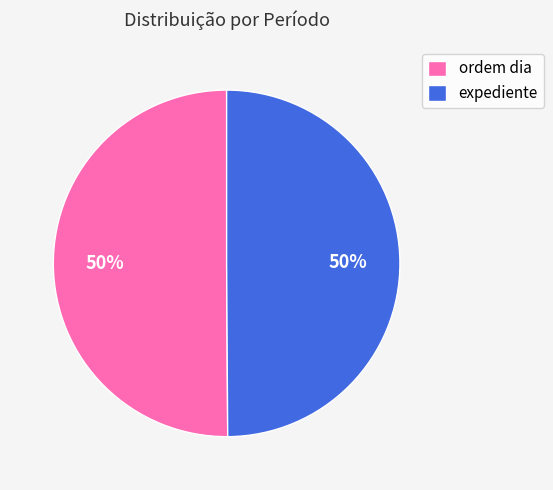

What is the ratio of the value at ordem dia to the value at expediente?

1.0